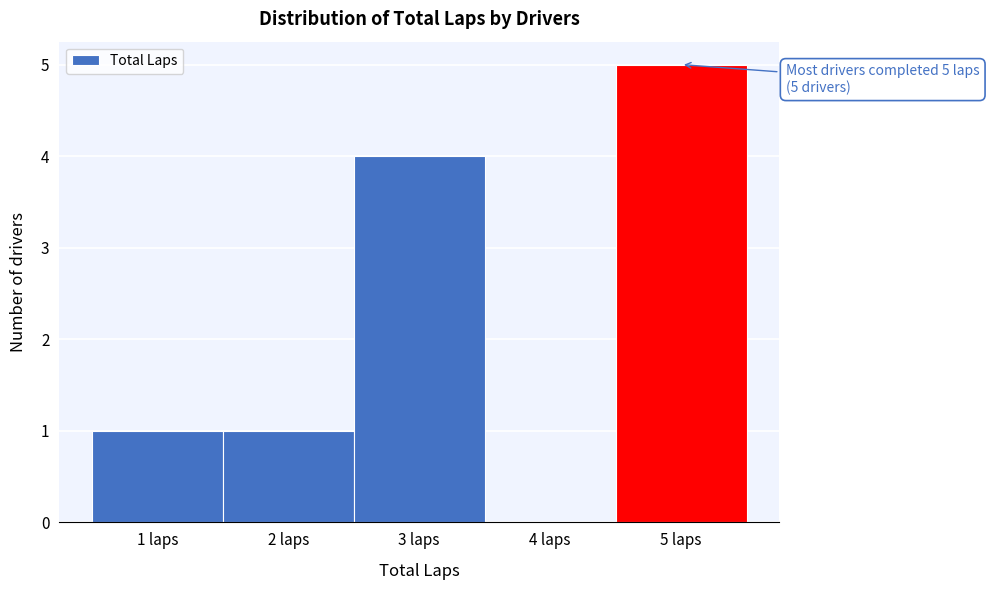

Which range on the x-axis has the tallest bar?

4.5 to 5.5